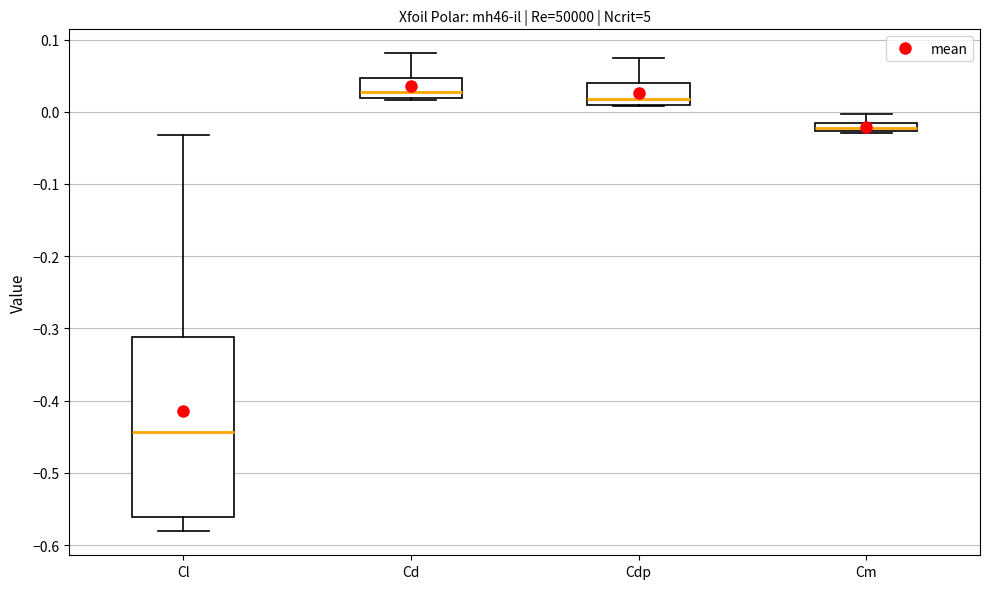

Where is the lower edge of the box for Cm on the y-axis? The values are not printed on the chart, so give them approximately, as read against the axis.

-0.03